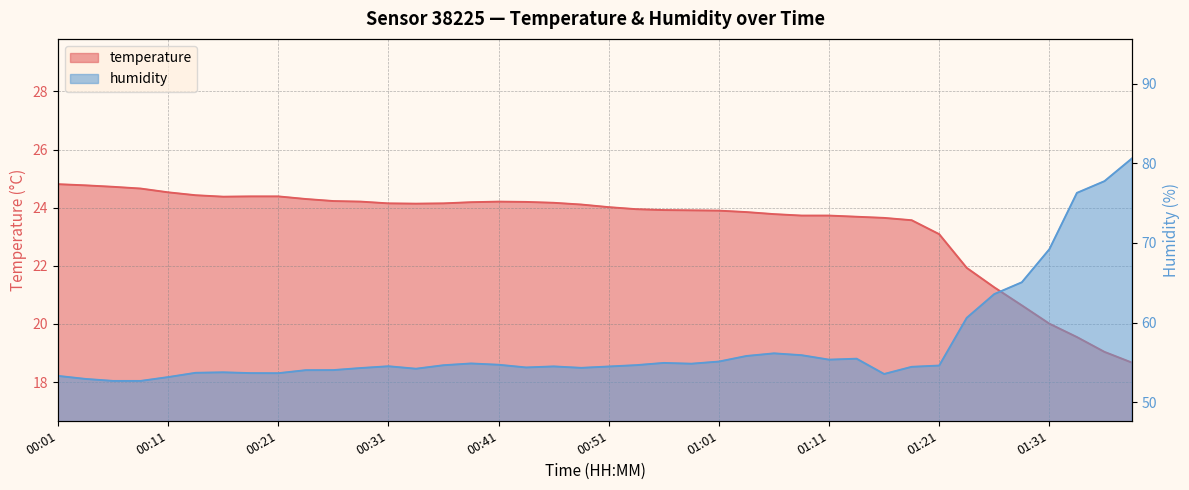

Which category has the highest value across all series?

01:39